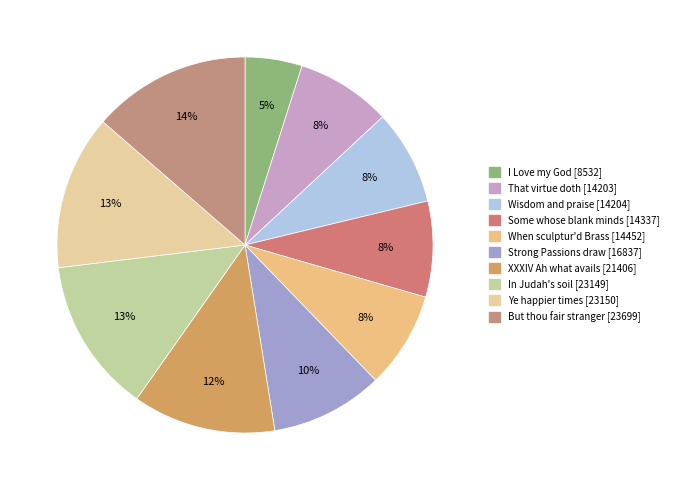

Does That virtue doth account for over 50% of the chart?

No